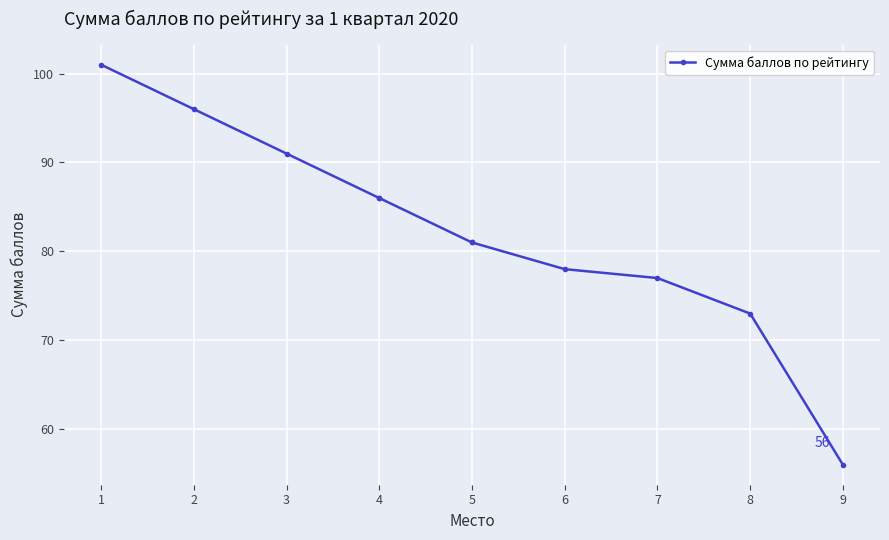

Between 7 and 3, which is larger?

3